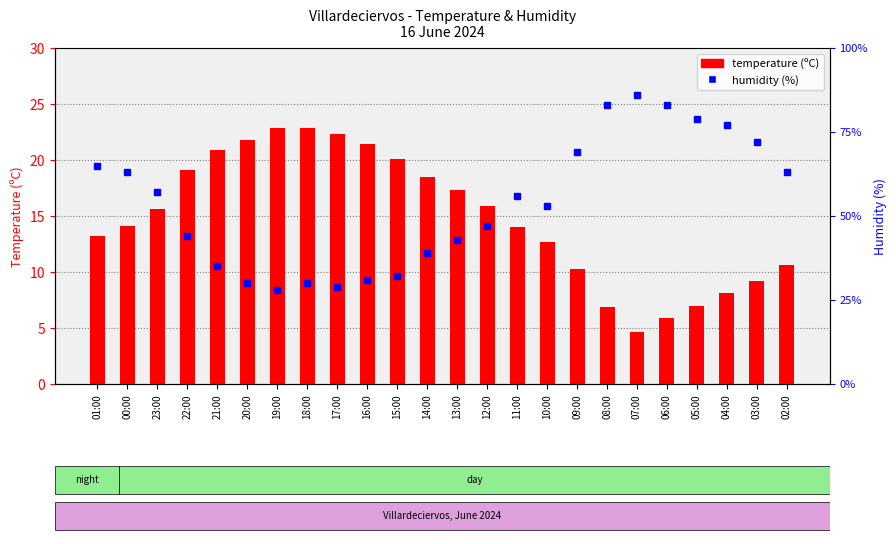

Which series has the largest total across all categories?

humidity (%)